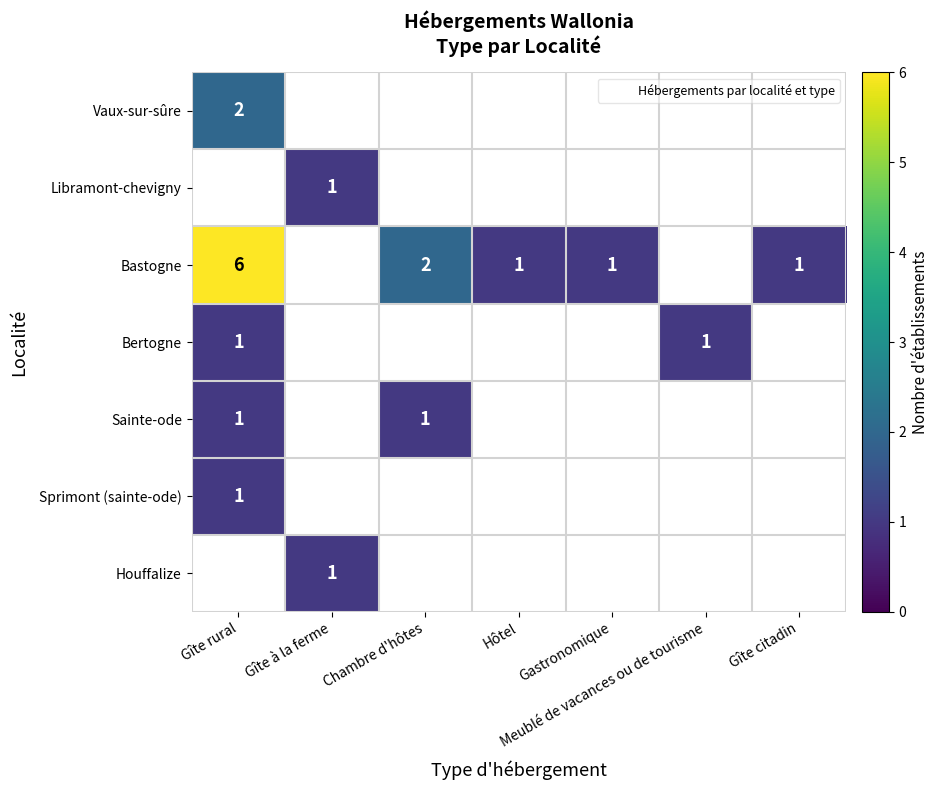

Between Gîte citadin and Gîte à la ferme, which is larger?

Gîte à la ferme